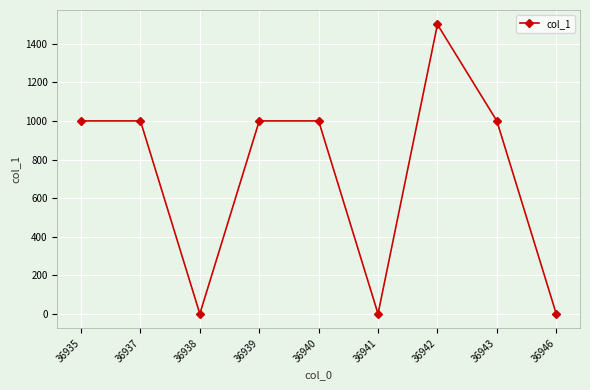

Does the chart display data point markers on the line(s)?

Yes